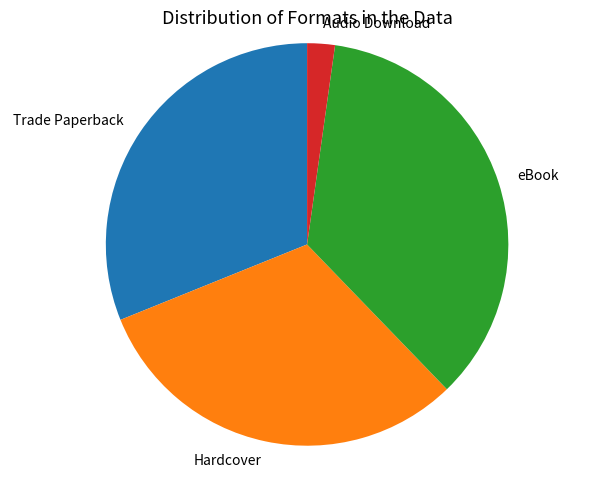

Does any single category account for the majority?

No